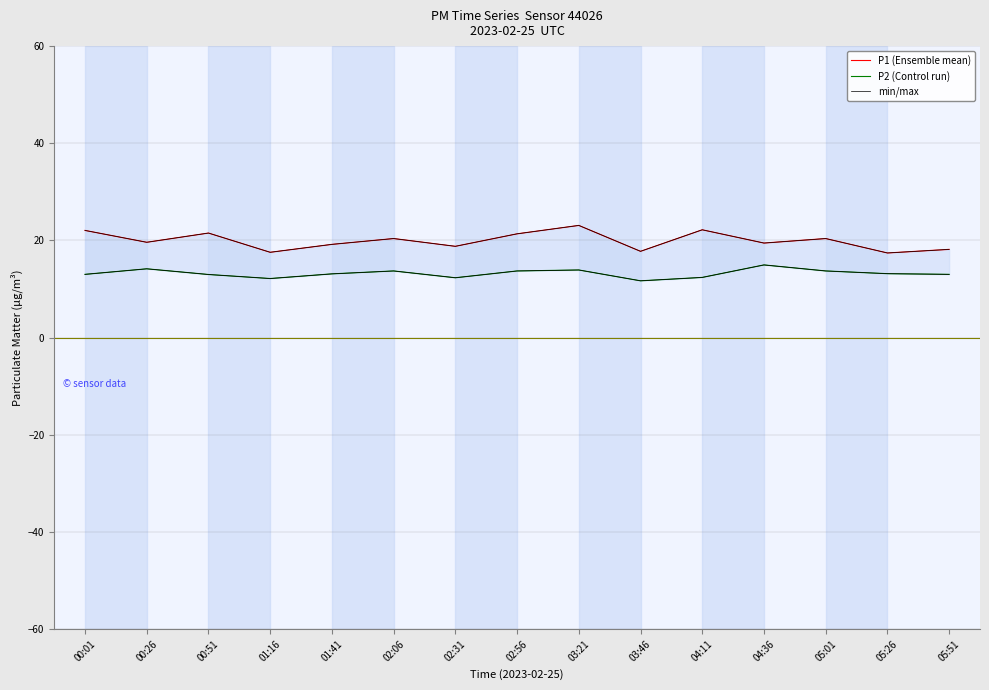

At which category does the chart reach its peak across all series?

03:21